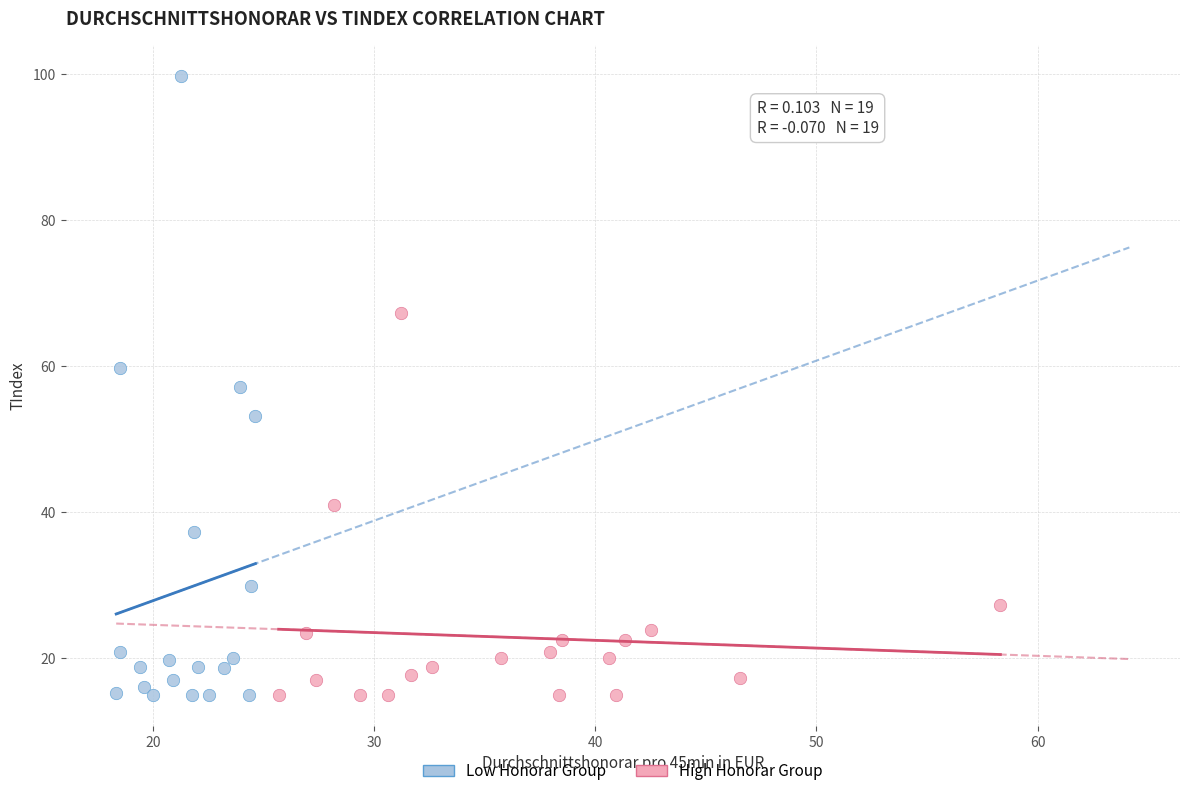

Which series has the widest spread of Y values?

Low Honorar Group